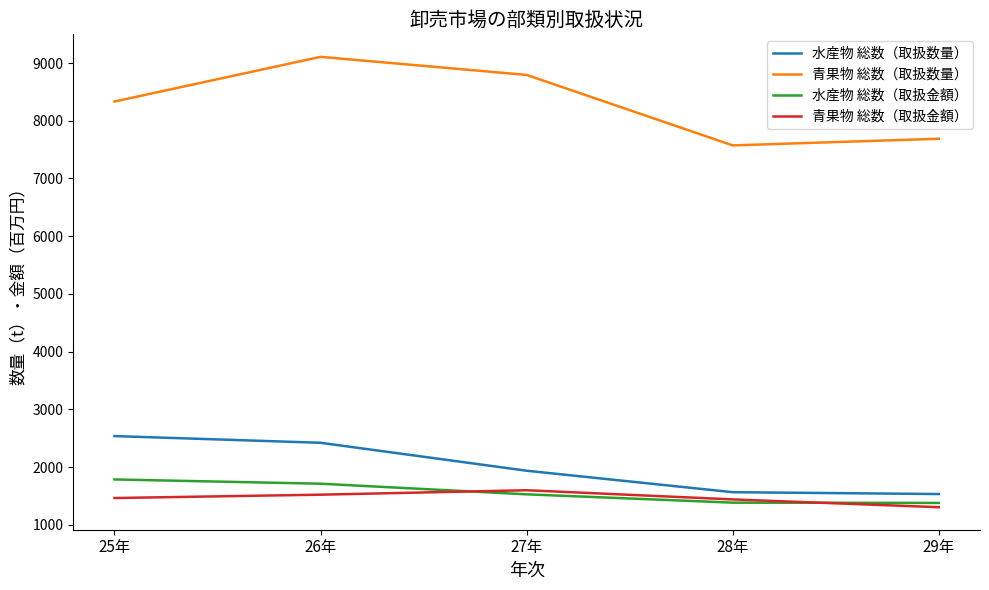

At which category does the chart reach its minimum across all series?

29年